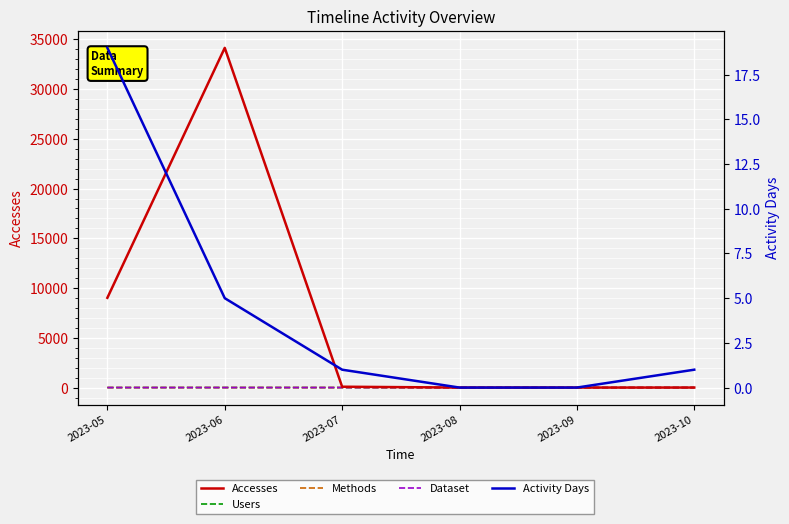

True or false: Users has a value of 1 at 2023-05.

True